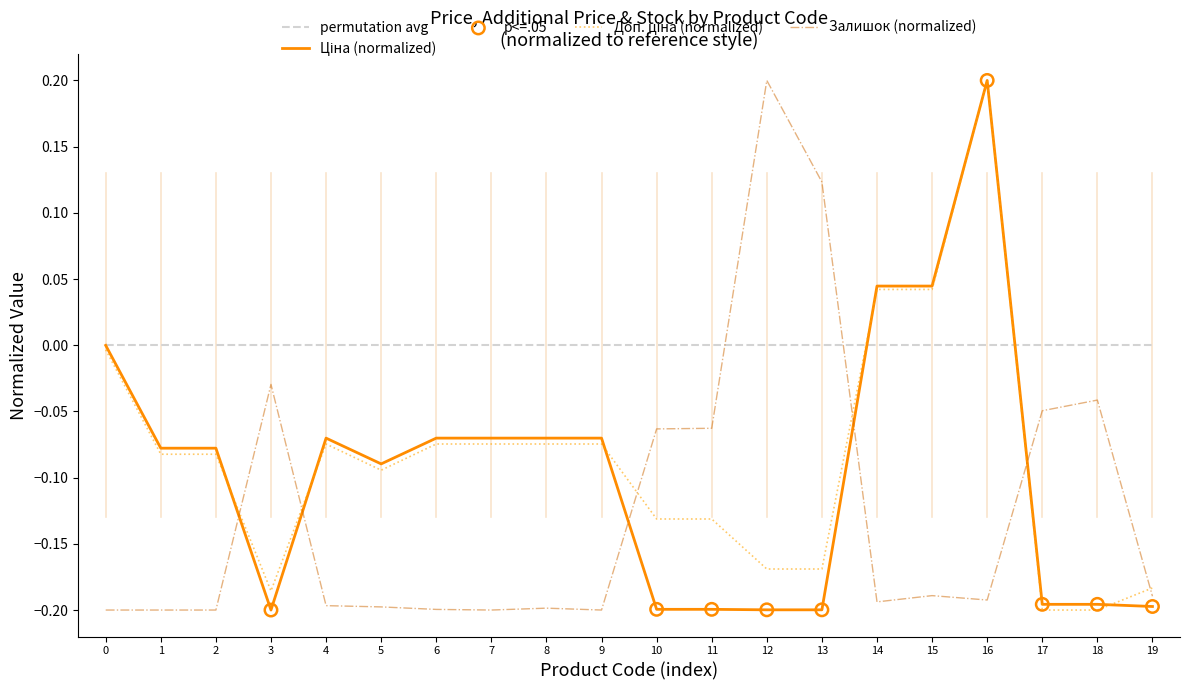

Which series has the largest total across all categories?

permutation avg